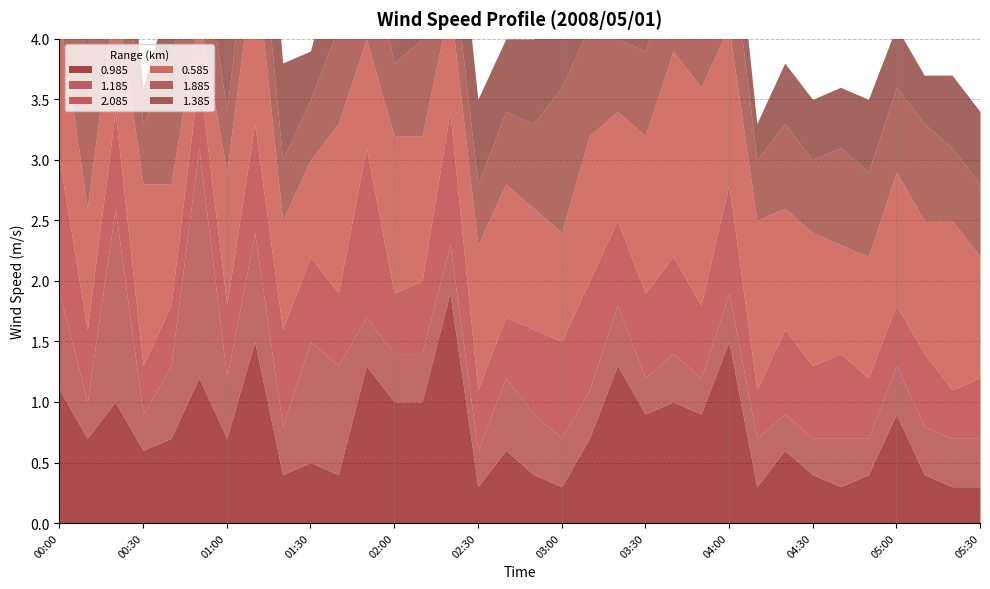

What is the sum of the 0.985 values at 01:50 and 03:30?

2.2